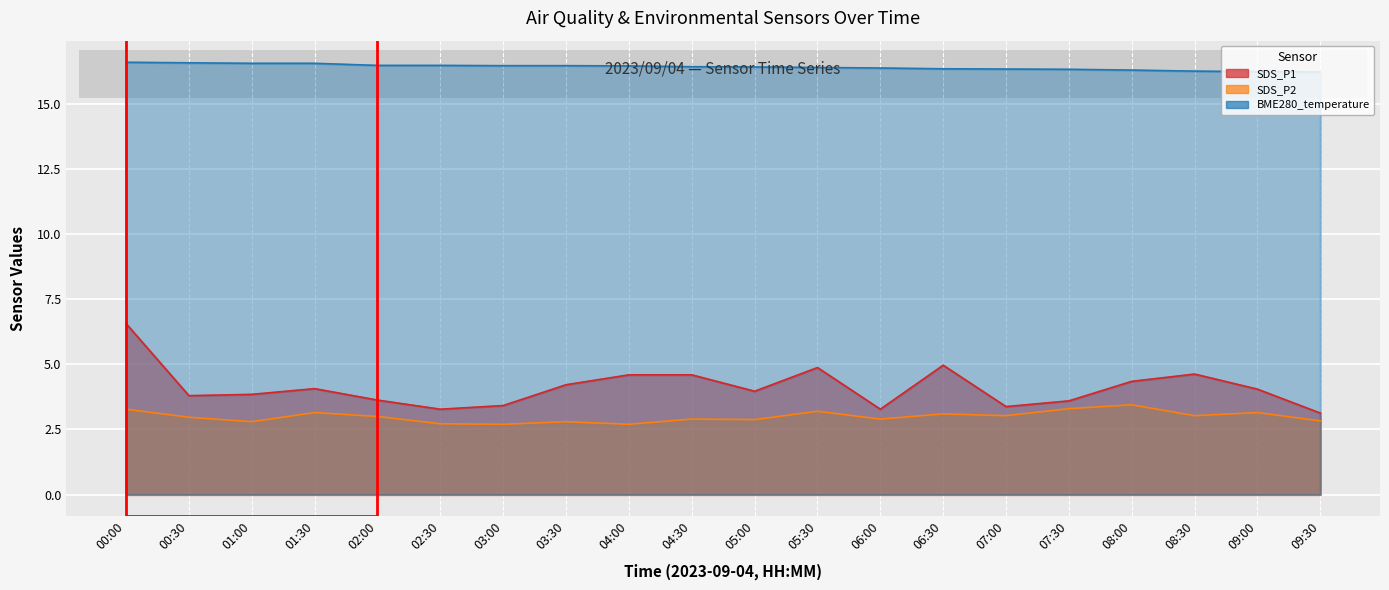

Which has a higher value, 05:30 or 04:30?

05:30